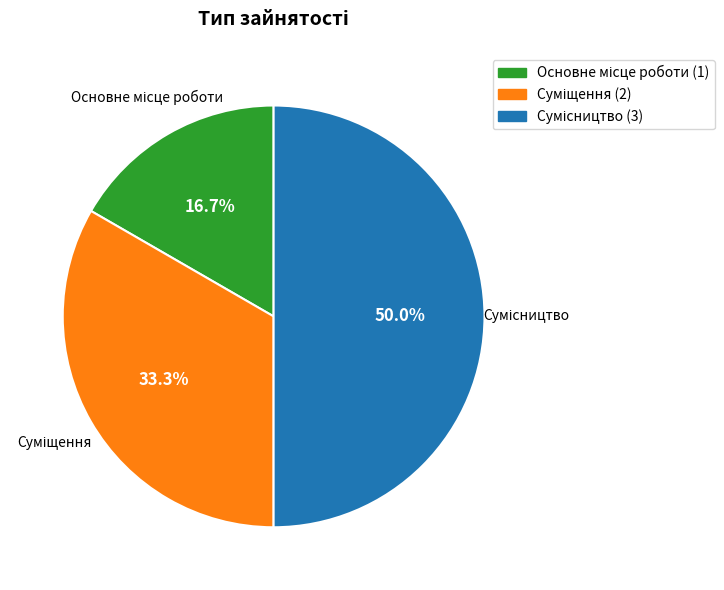

Is there a majority slice in this chart?

No